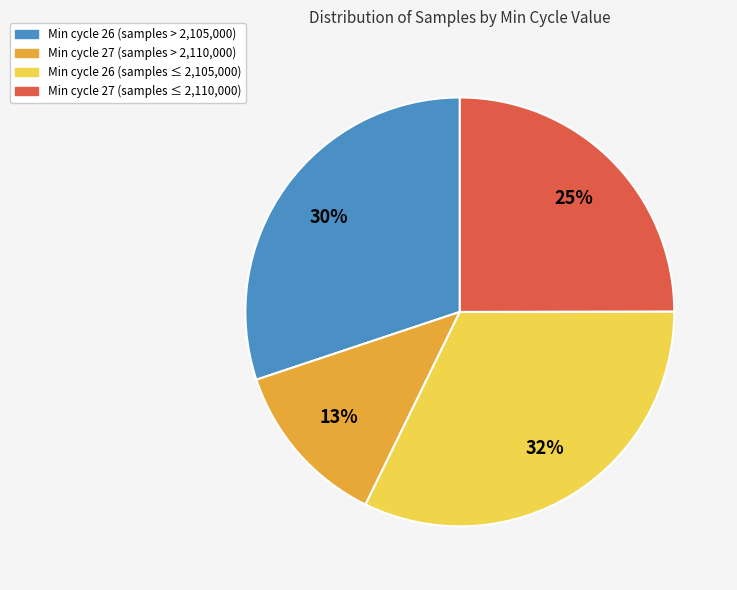

Is there any slice that represents more than half of the pie?

No